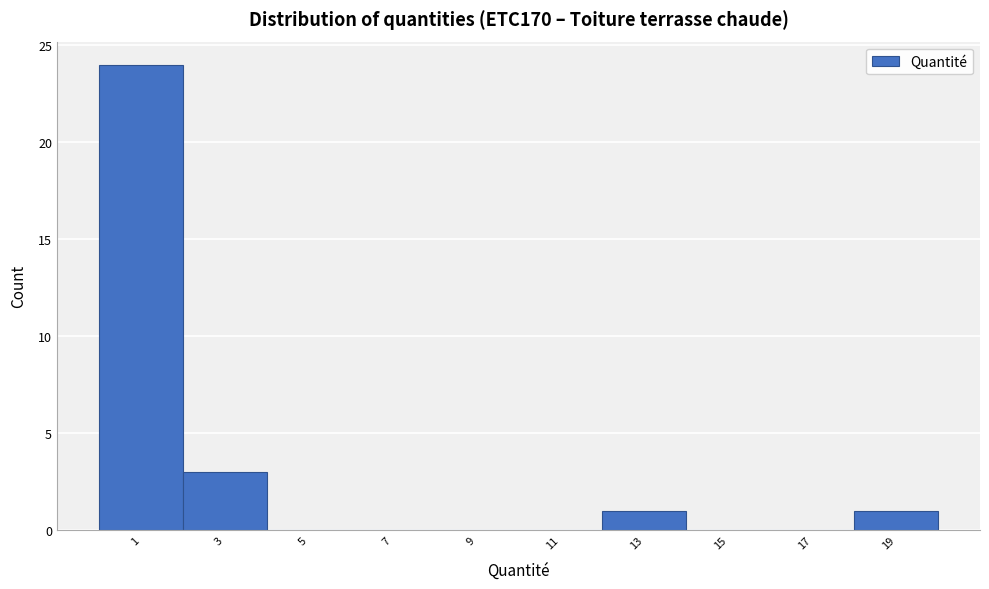

What is the height of the bar covering 18 to 20 on the x-axis? Neither the bar edges nor the heights are printed on the chart, so give them approximately, as read against the axes.

1